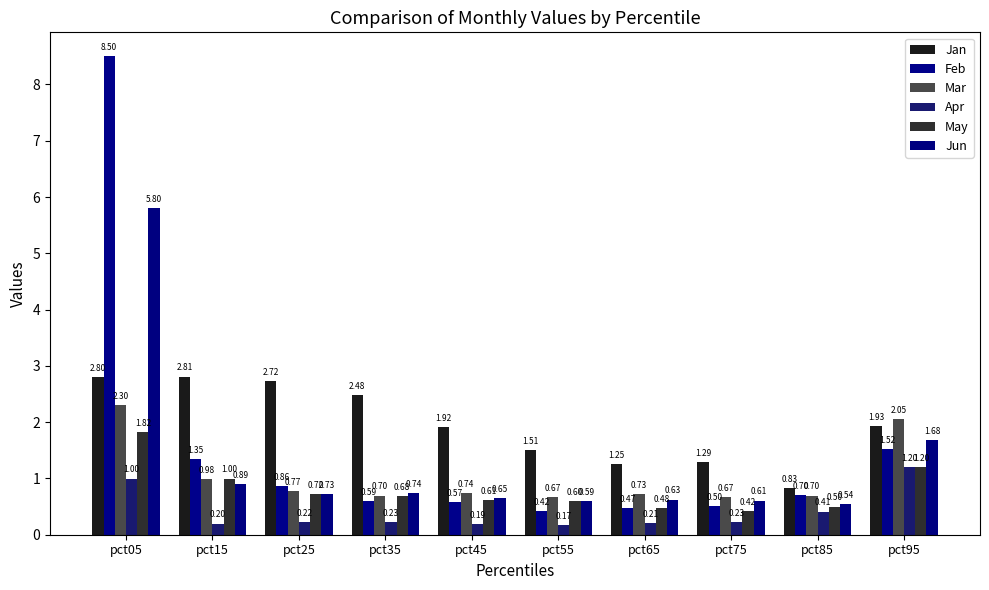

How many bars are there in total?

60